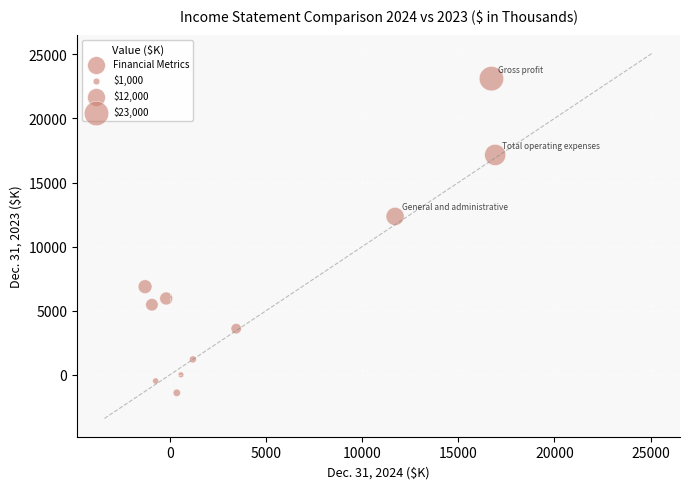

What is the range of X values (max minus min)?

18212